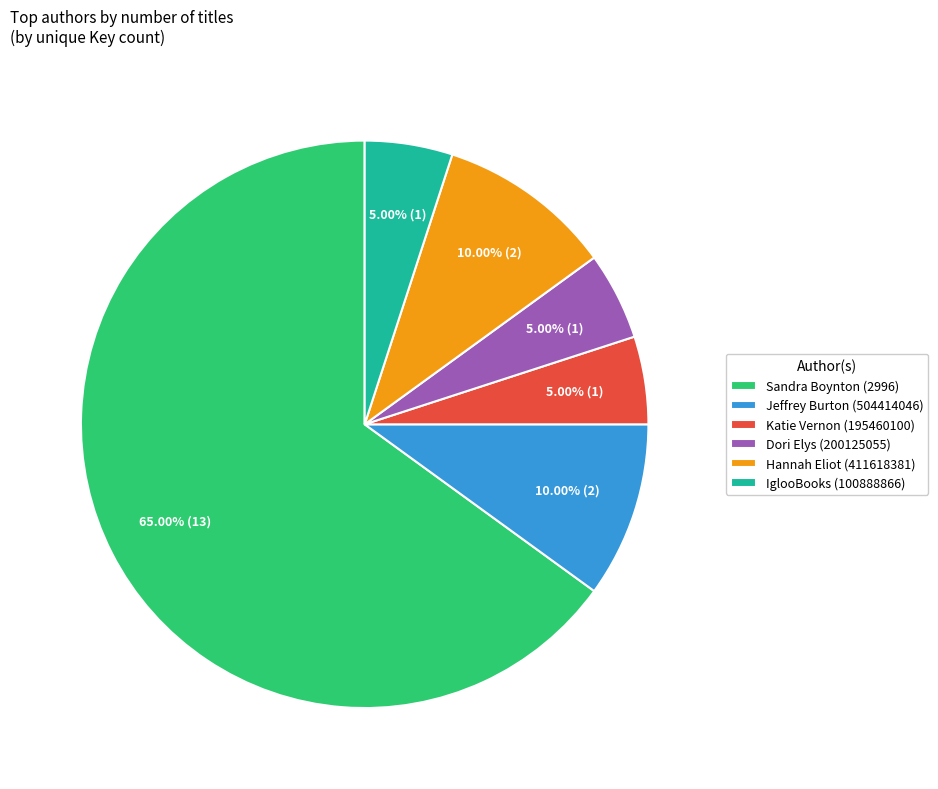

Count the number of slices in the pie.

6